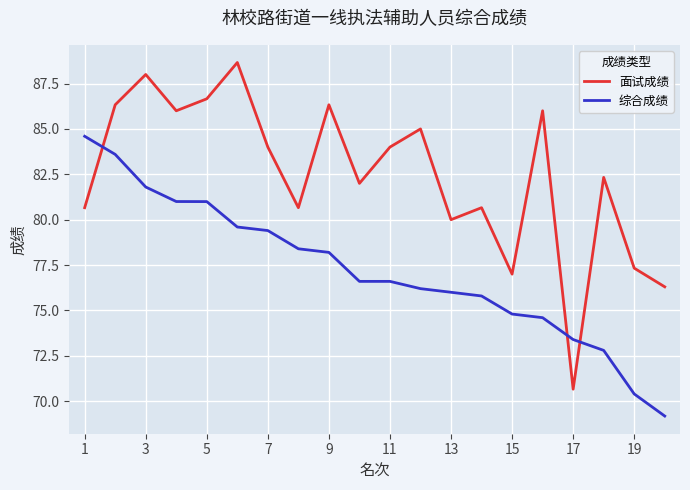

List the series in order of their overall mean, highest first.

面试成绩, 综合成绩